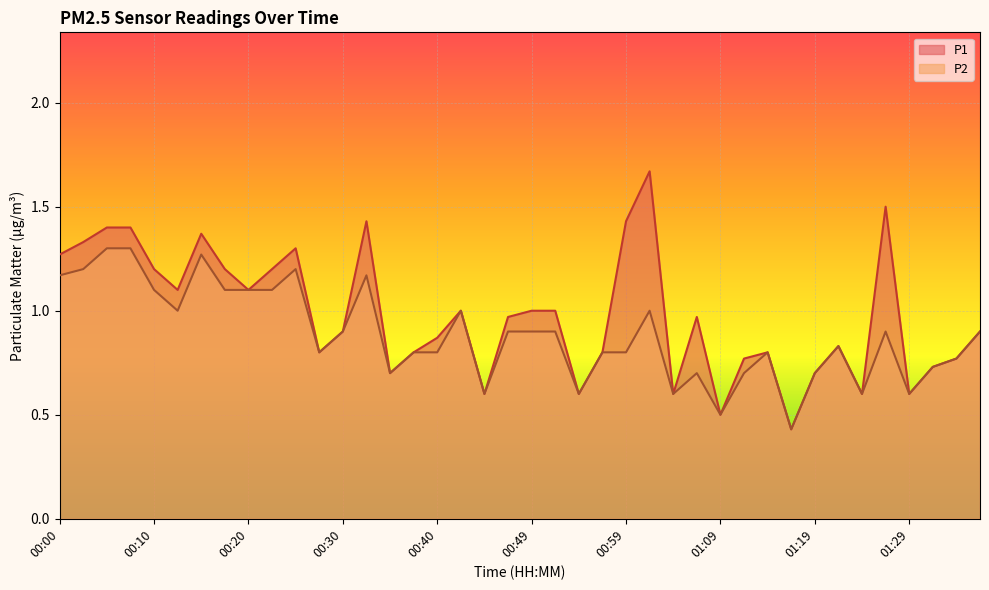

What are all the series names shown in the legend?

P1, P2